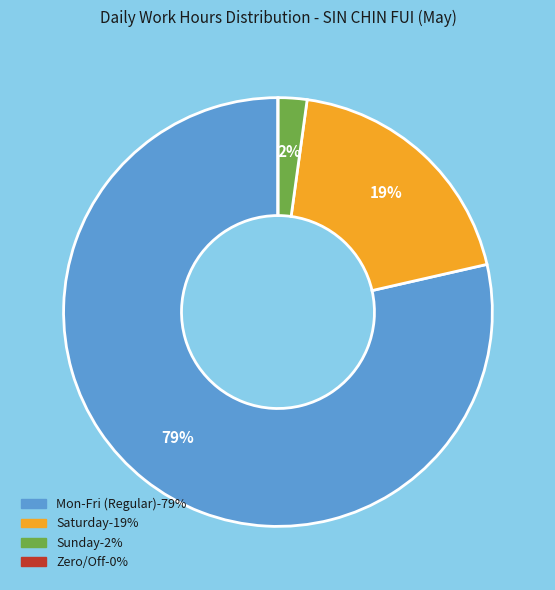

Does any single category account for the majority?

Yes